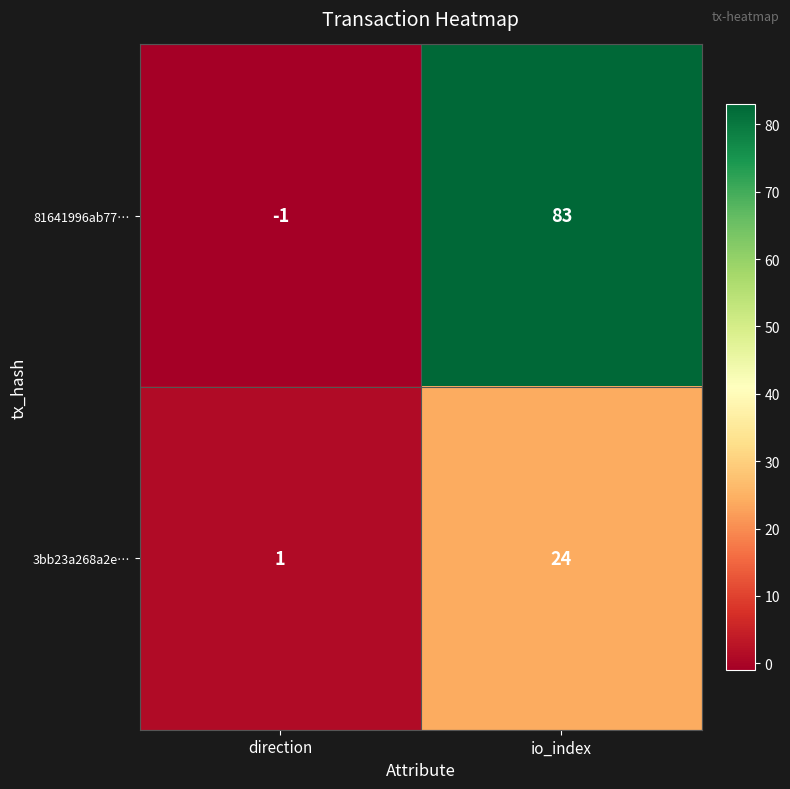

How many categories are shown in the chart?

2